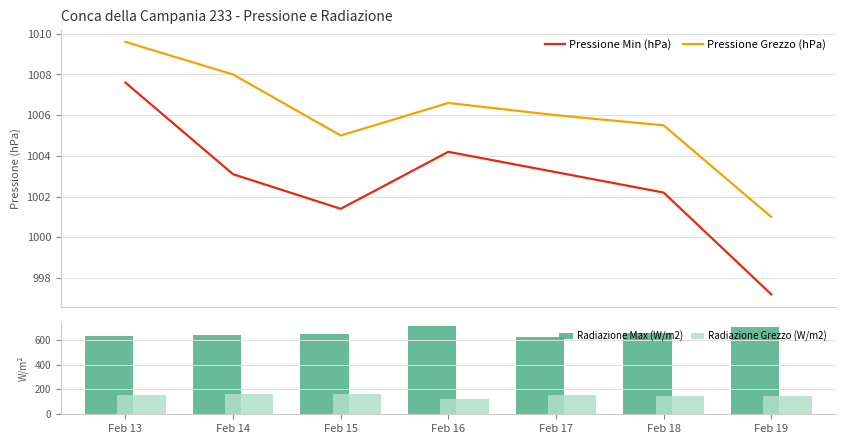

What is the difference between the maximum and minimum values in the Pressione Min (hPa) series?

10.4